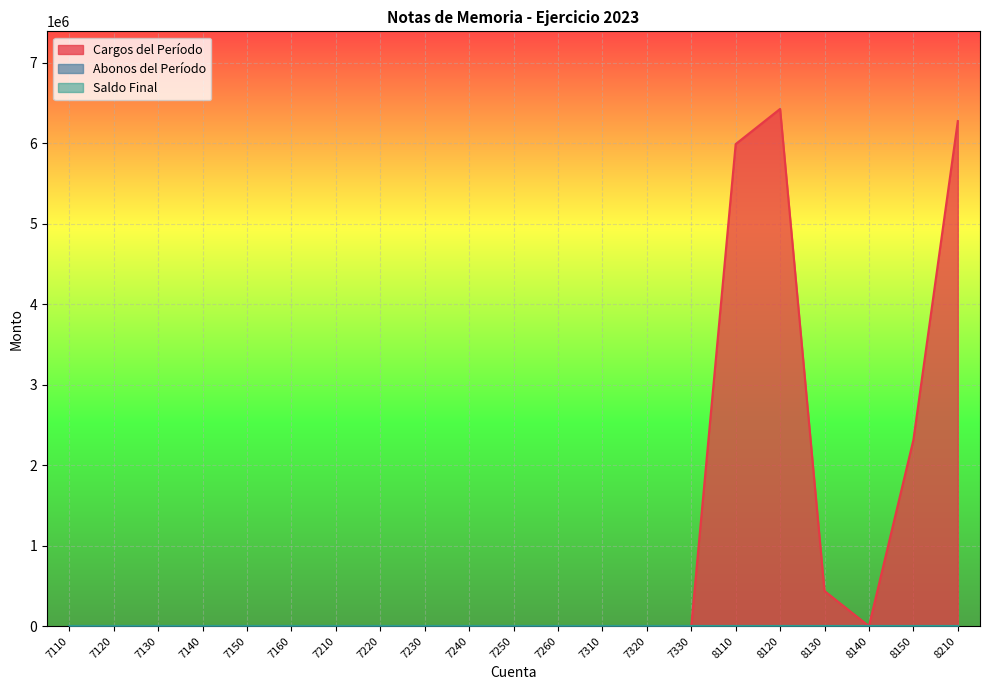

The value of Cargos del Período at 8150 is 2313238. True or false?

True